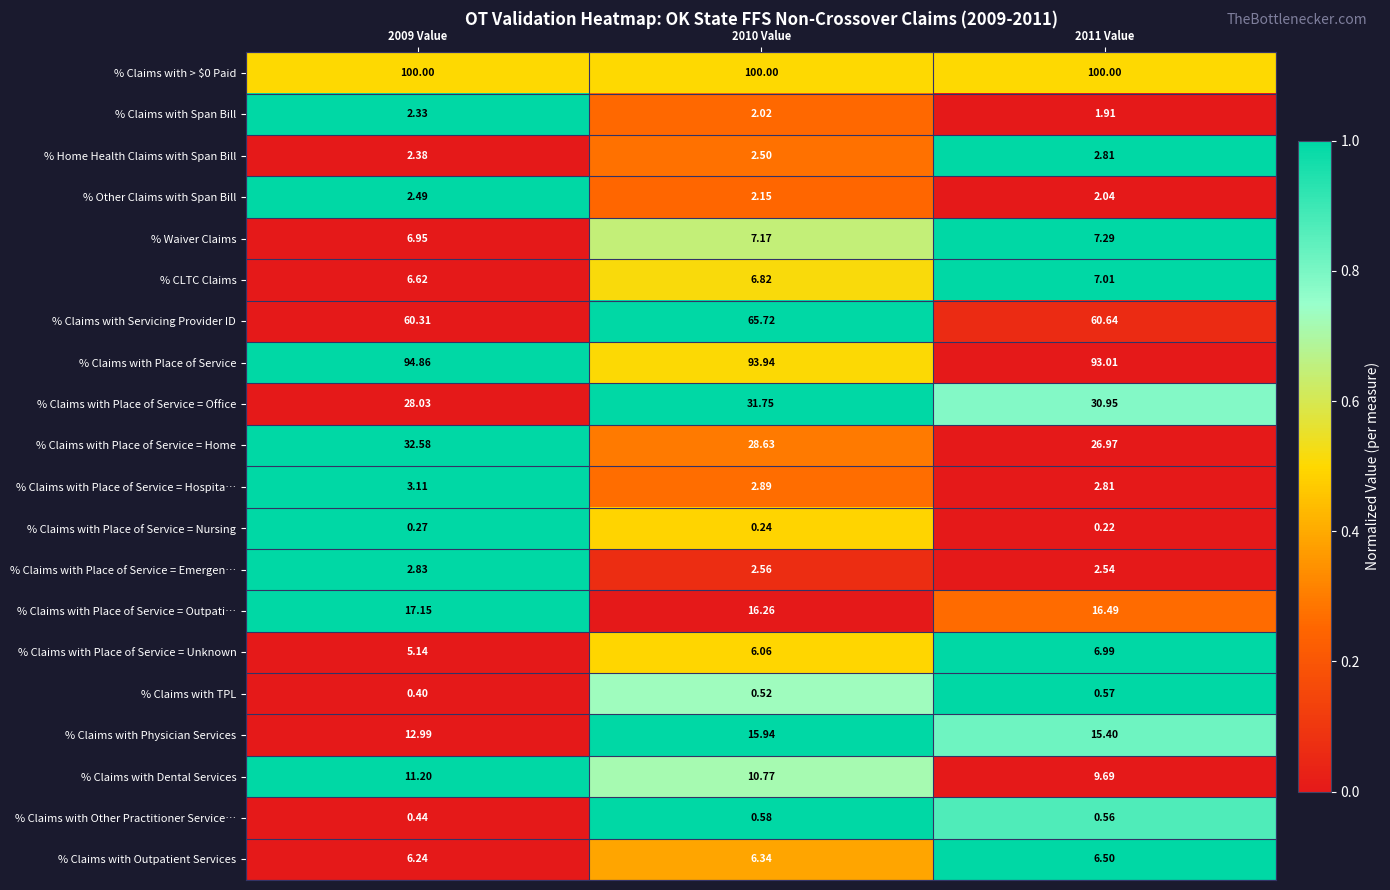

Which series changed the most between 2009 Value and 2011 Value?

% Claims with Place of Service = Home